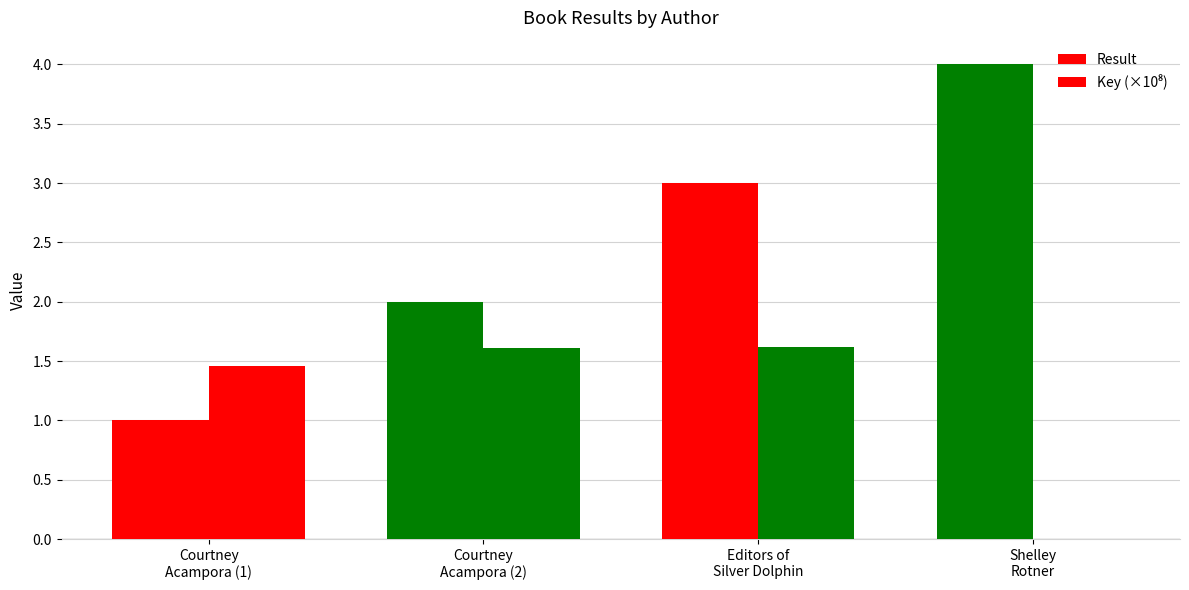

How many data points does each series have?

4